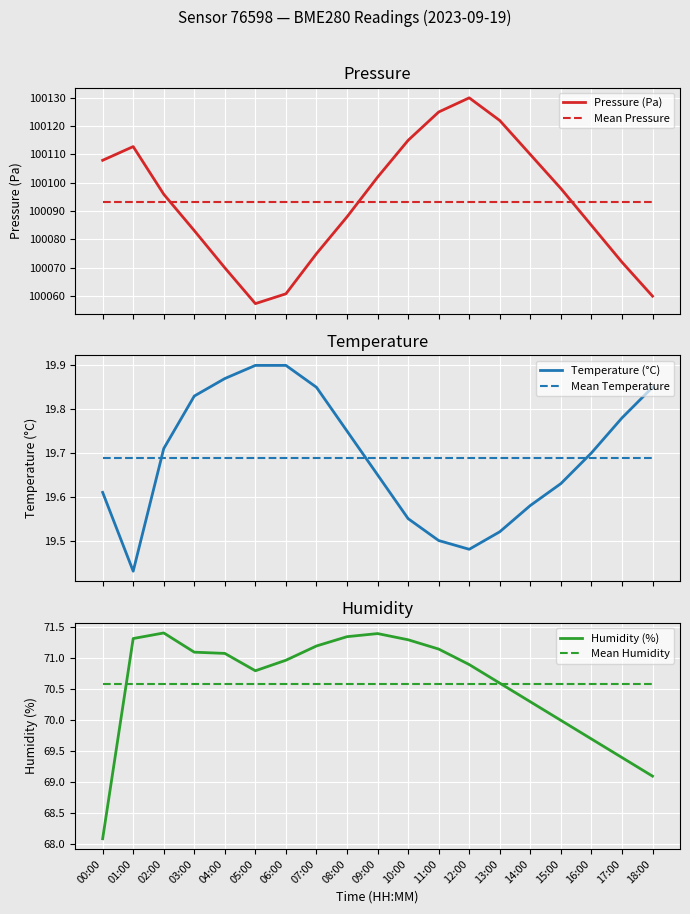

Between 02:00 and 15:00, which series saw the biggest shift?

Pressure (Pa)